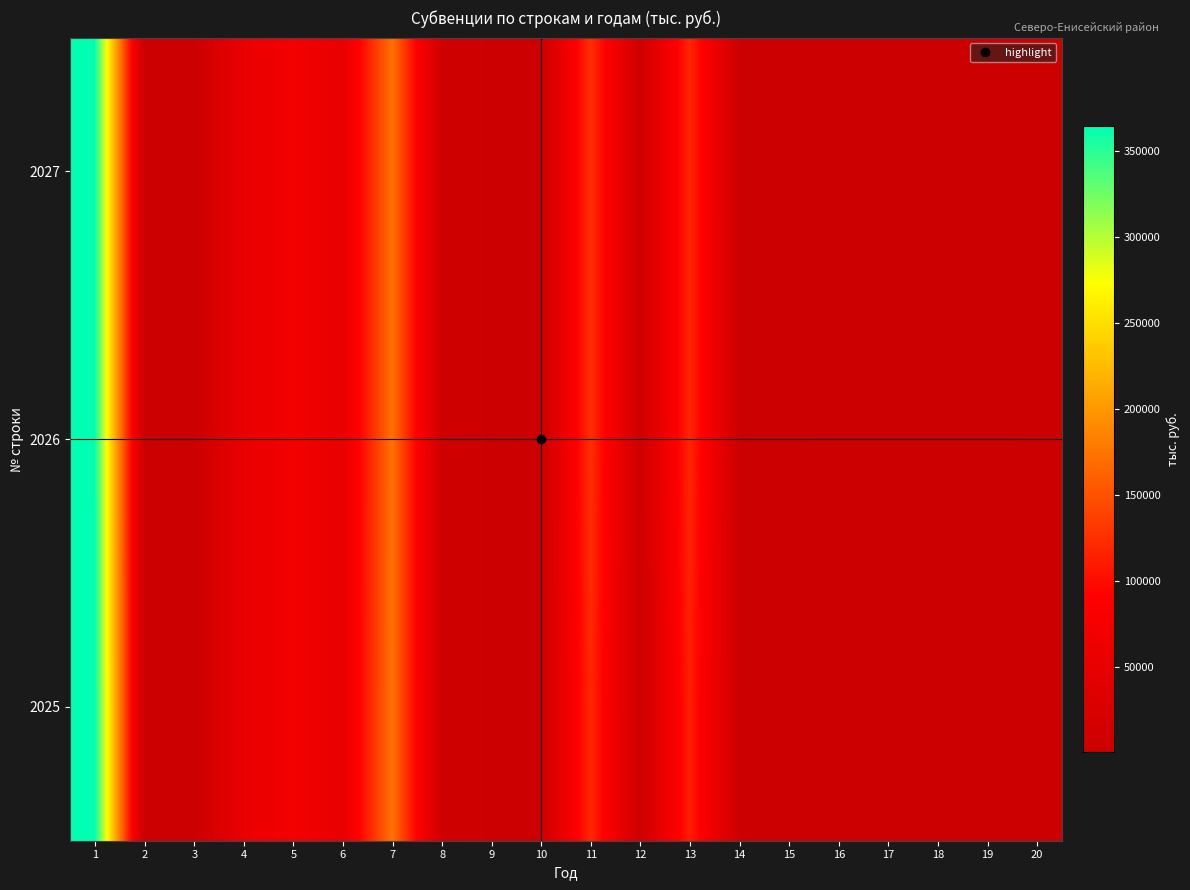

Reading left to right, extract all data points from this chart.

2025: 1=364662.6	2=404.1	3=1713.5	4=54035.0	5=71616.7	6=51891.5	7=173072.5	8=6988.3	9=3958.6	10=982.4	11=120078.6	12=6986.9	13=113091.7	14=3609.1	15=3541.0	16=68.1	17=2368.6	18=2226.6	19=142.0	20=3022.6
2026: 1=363703.3	2=404.1	3=1713.5	4=54035.0	5=71616.7	6=51891.5	7=172113.2	8=6988.3	9=3958.6	10=982.4	11=125610.4	12=6986.9	13=118623.5	14=3609.0	15=3541.0	16=68.0	17=1450.4	18=1308.4	19=142.0	20=3022.6
2027: 1=363703.3	2=404.1	3=1713.5	4=54035.0	5=71616.7	6=51891.5	7=172113.2	8=6988.3	9=3958.6	10=982.4	11=125610.4	12=6986.9	13=118623.5	14=3440.3	15=3372.3	16=68.0	17=1450.4	18=1308.4	19=142.0	20=3022.6